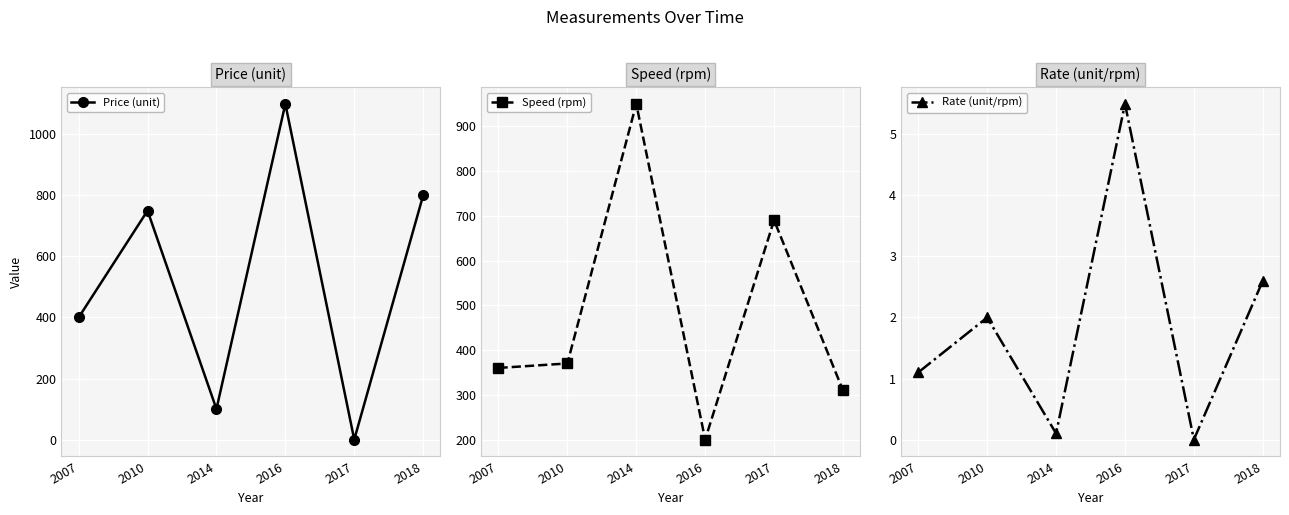

Which category has the lowest value in the Price (unit) series?

2017